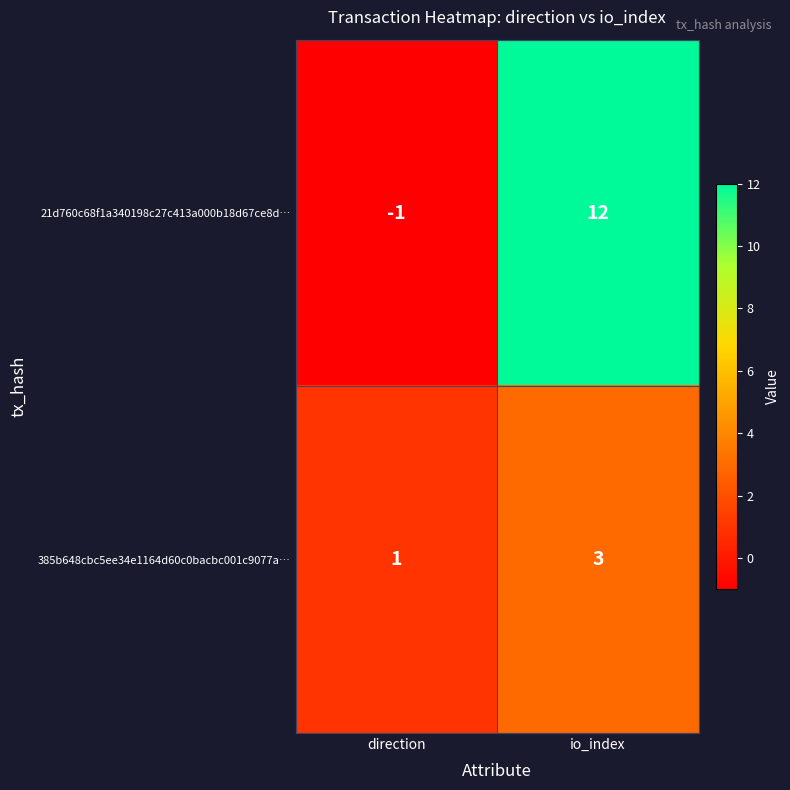

Reading left to right, list all the values displayed in this chart.

21d760c68f1a340198c27c413a000b18d67ce8d…: -1	12
385b648cbc5ee34e1164d60c0bacbc001c9077a…: 1	3